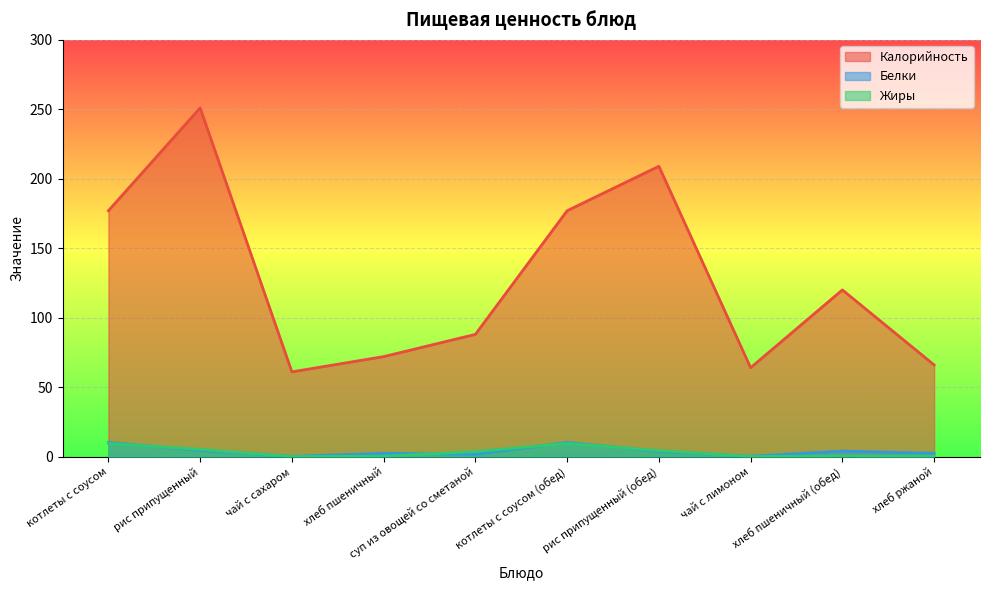

How many values in the Калорийность series exceed 120?

4